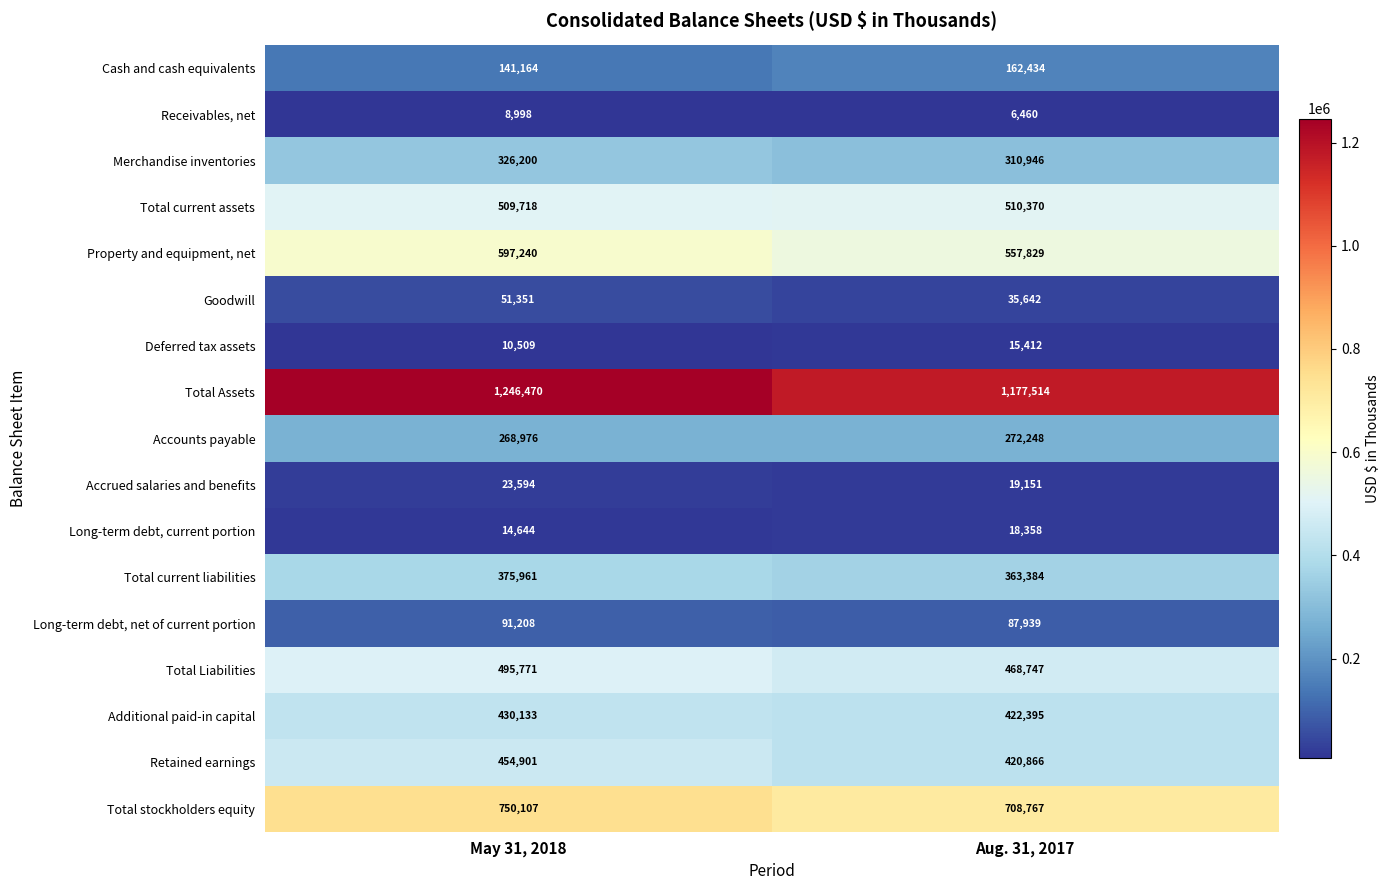

What is the maximum value shown in the chart?

1246470